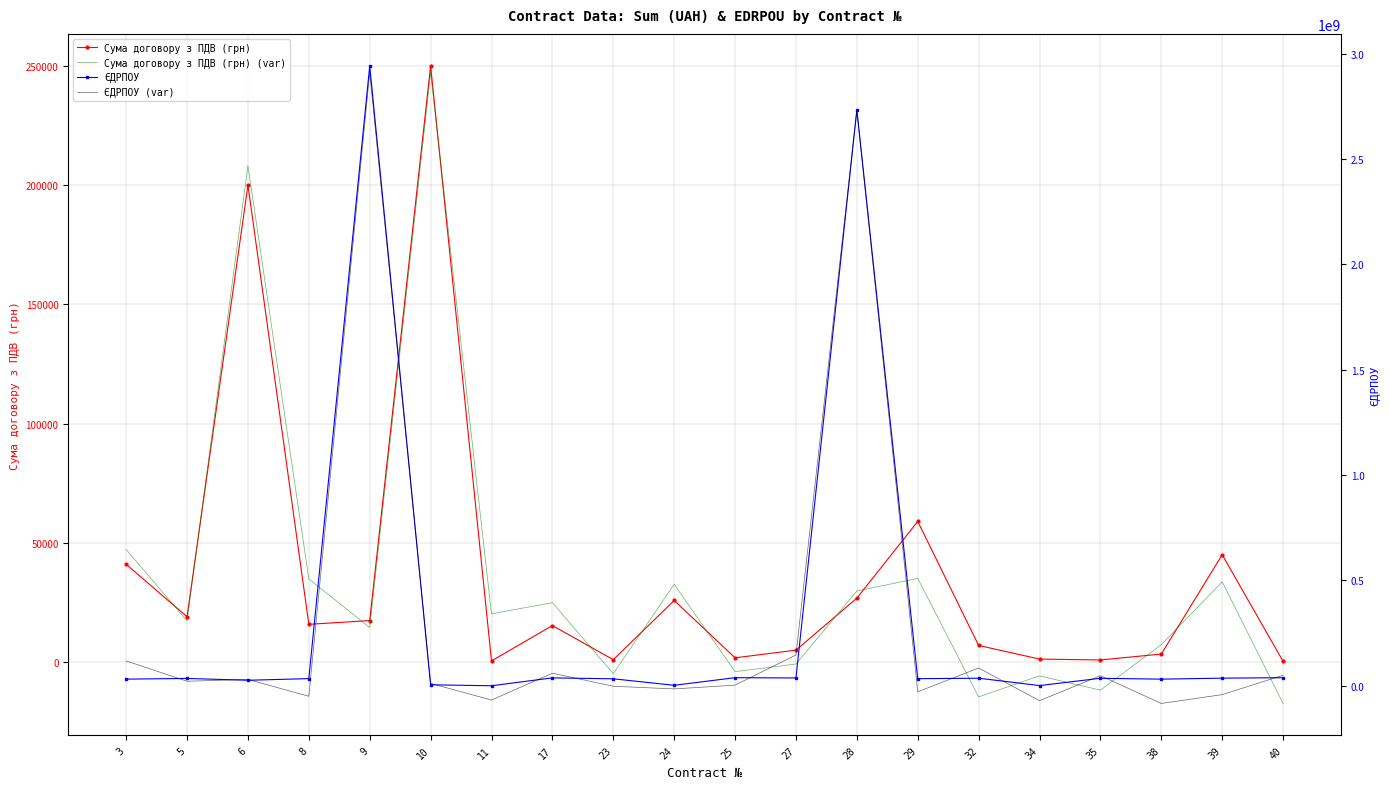

Is the value of ЄДРПОУ (var) at 8 greater than the value of ЄДРПОУ at 3?

No